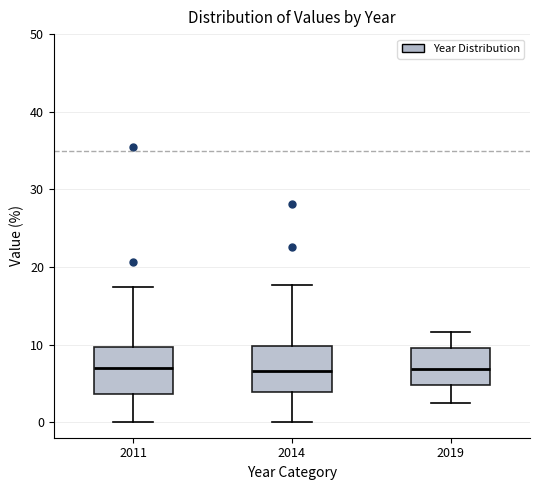

Reading left to right, read every box against the y-axis: the position of its median line, the range the box covers, and the ends of its whiskers. The values are not printed on the chart, so give them approximately, as read against the axis.

2011: median 7, box 4 to 10, whiskers 0 to 17
2014: median 7, box 4 to 10, whiskers 0 to 18
2019: median 7, box 5 to 10, whiskers 2 to 12